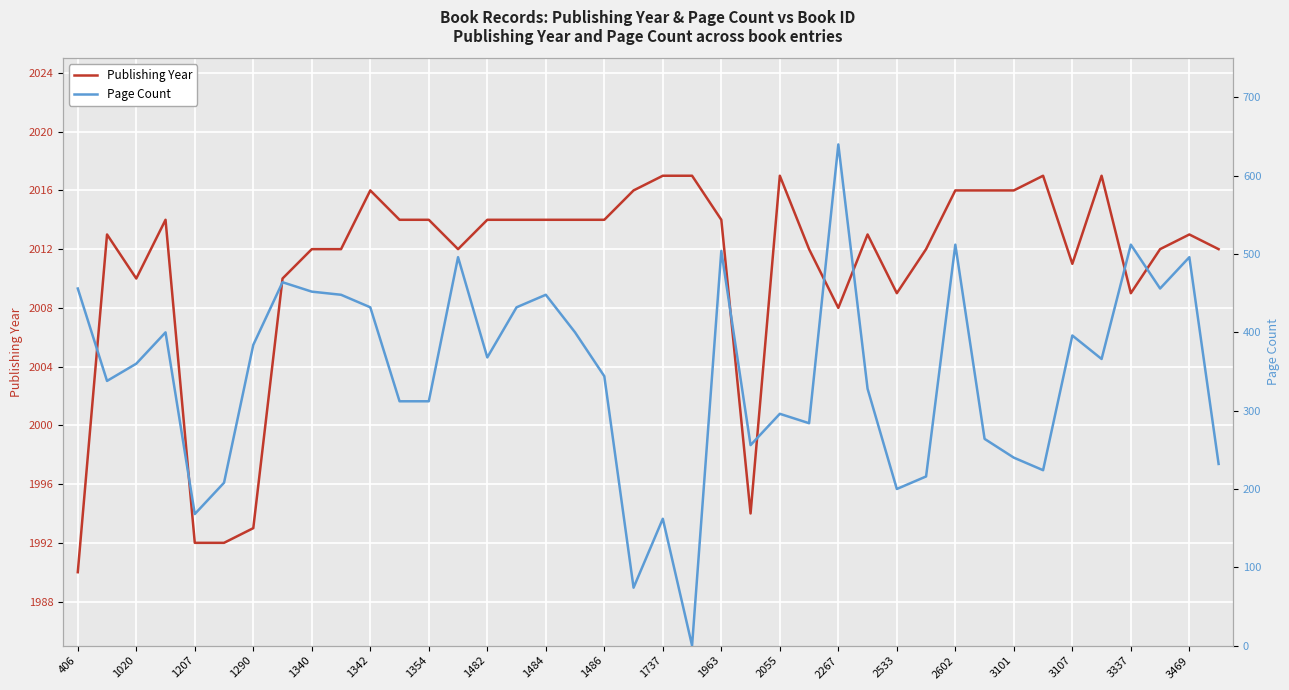

True or false: Page Count has more than 1 points higher than both neighbors.

True